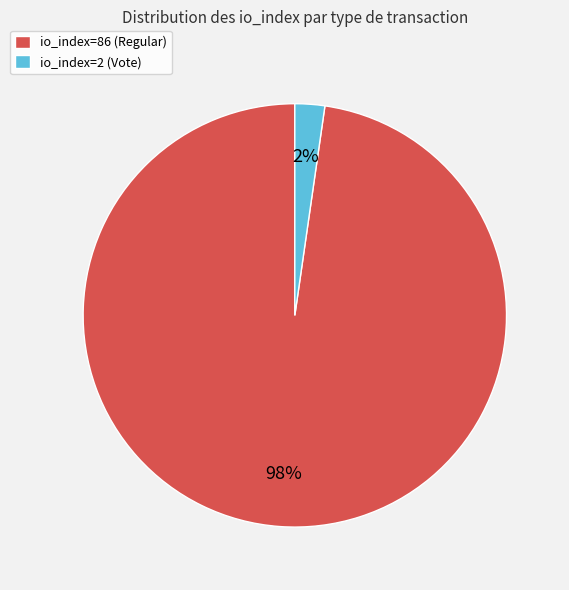

How many slices are in this pie chart?

2